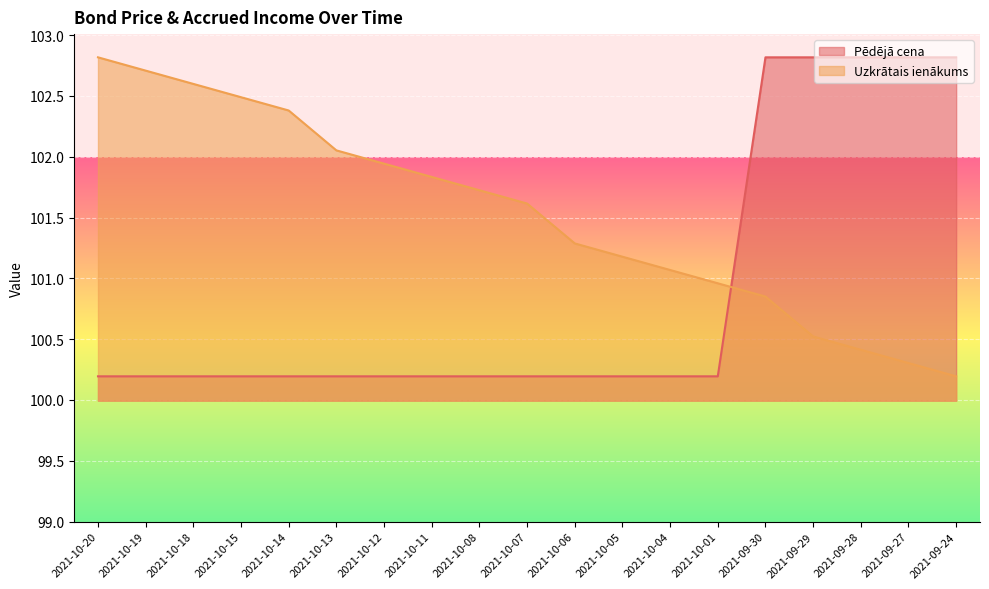

Count the number of data series in this chart.

2